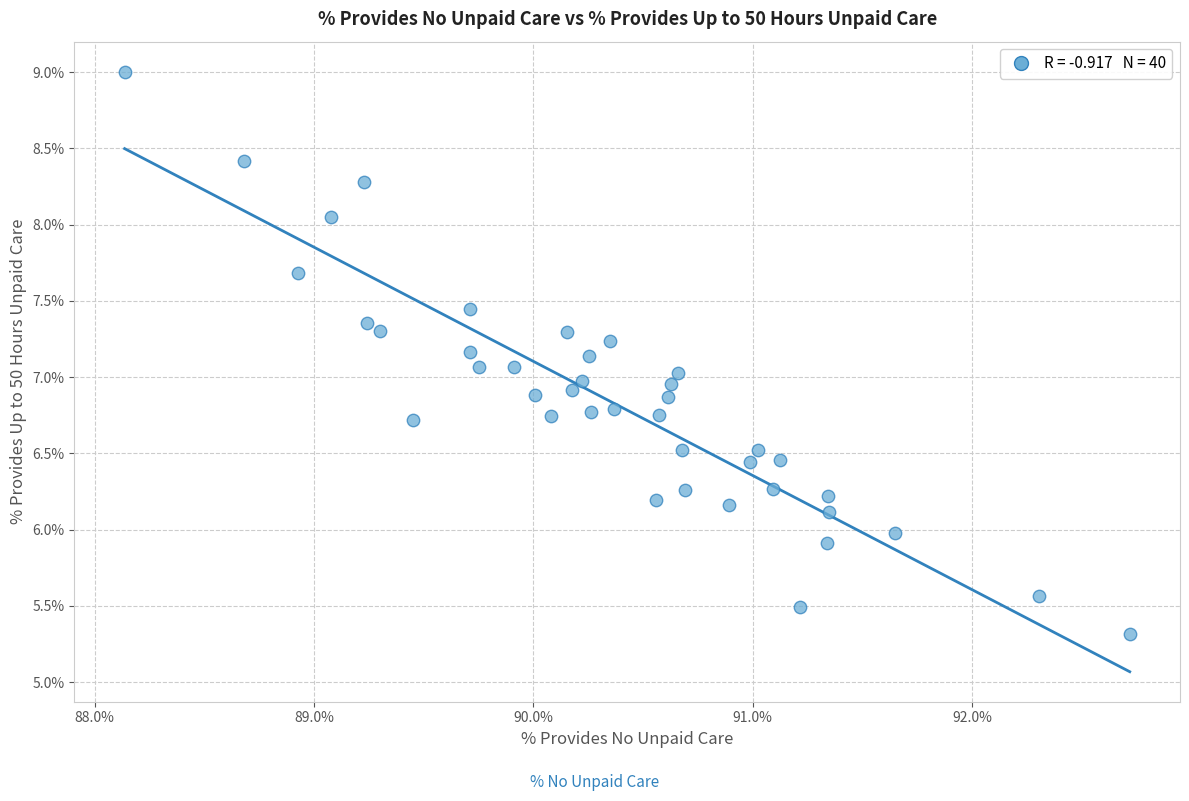

What is the range of Y values (max minus min)?

3.7